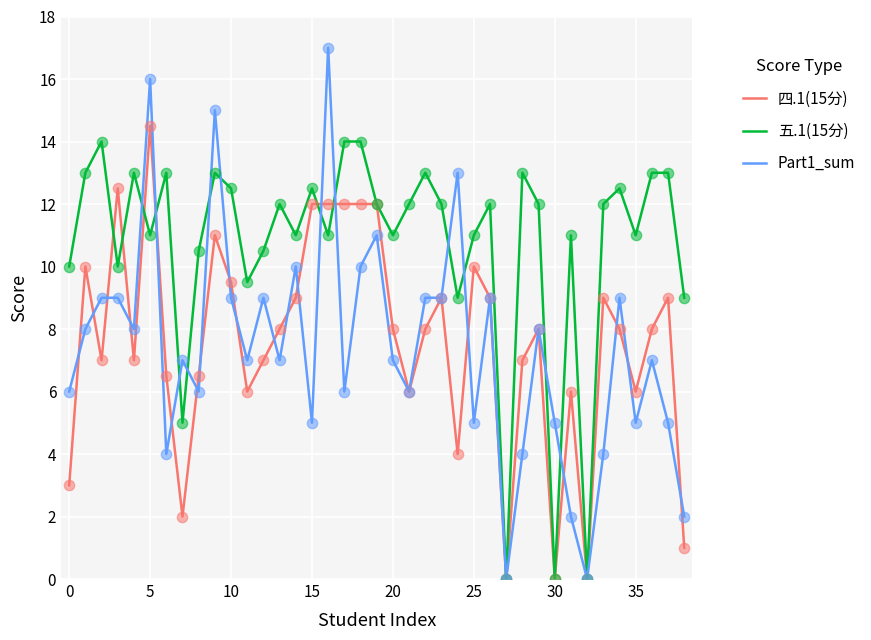

Which series has the largest total across all categories?

五.1(15分)